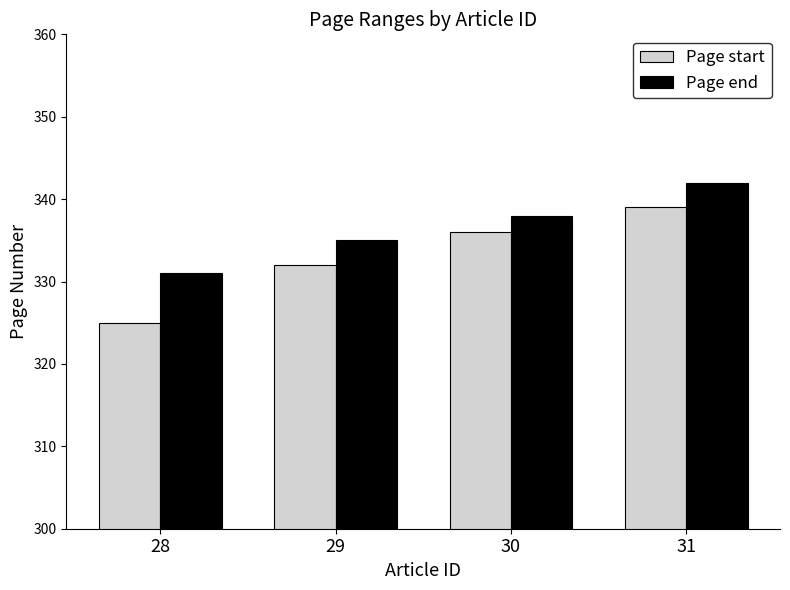

What is the smallest value displayed?

325